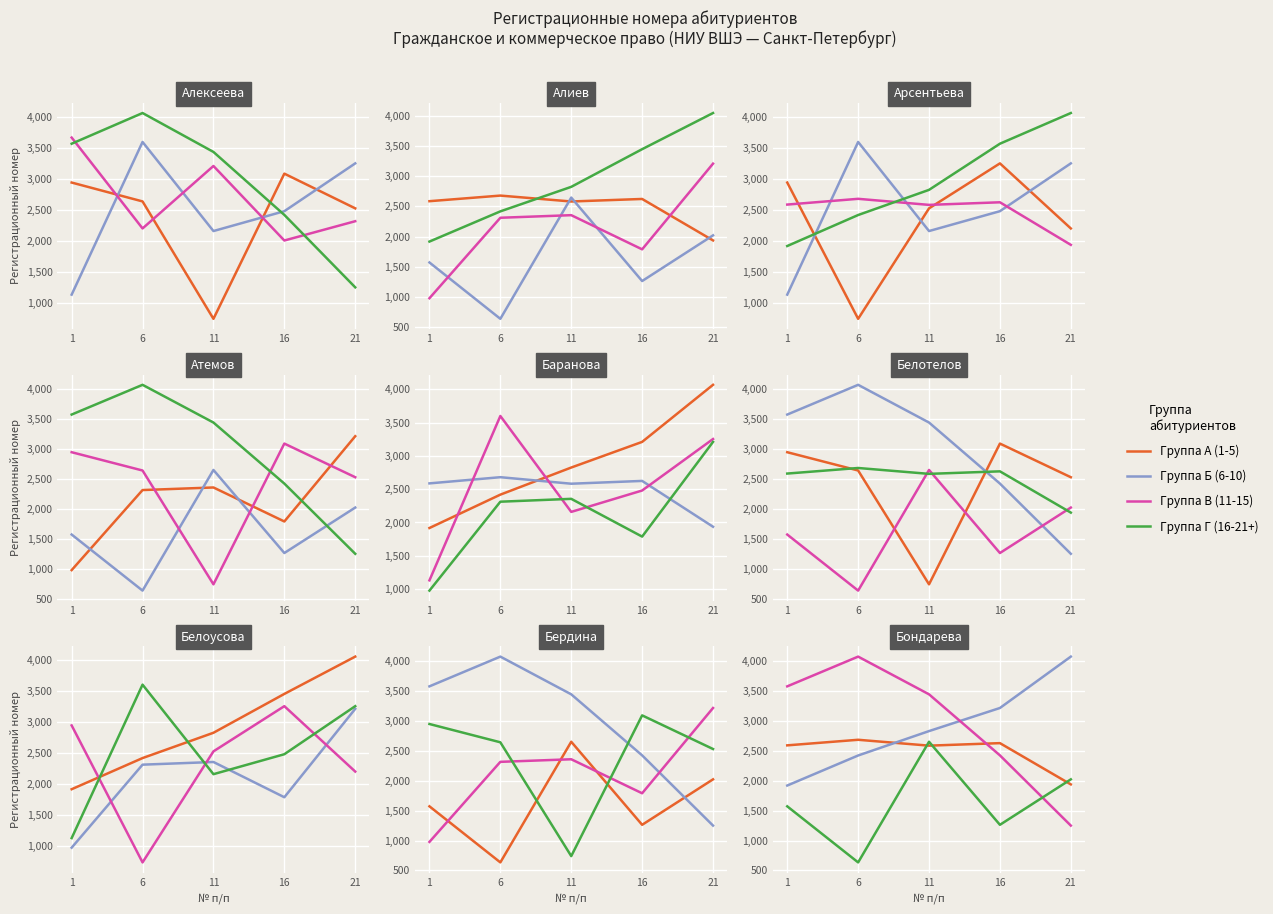

What is the difference between the maximum and second lowest values in the Группа В (11-15) series?

1647